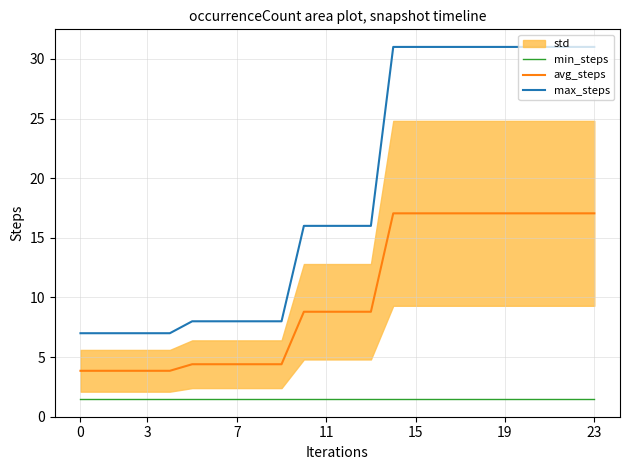

Which series has the largest total across all categories?

max_steps